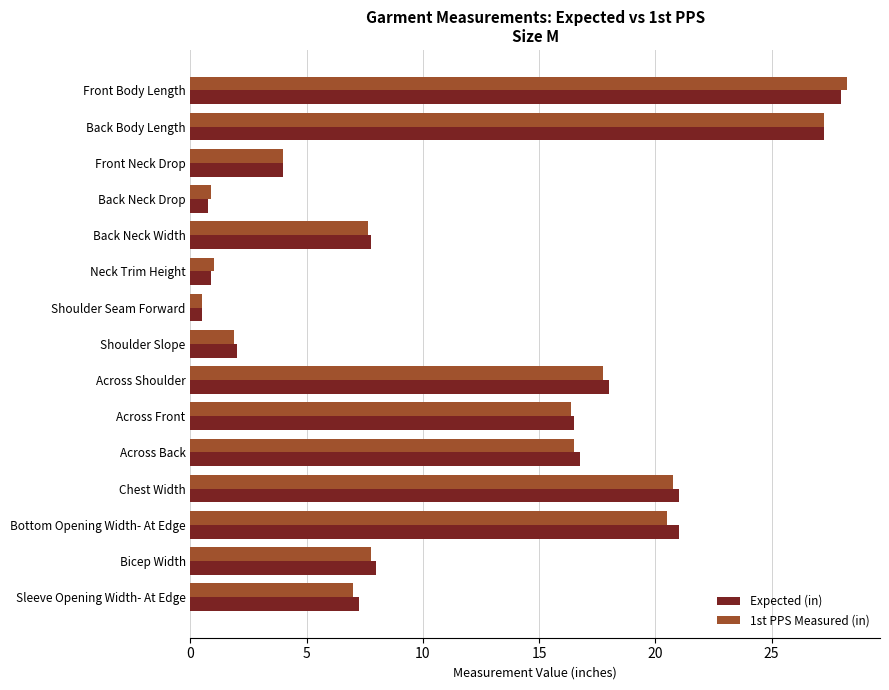

List the series in order of their peak value, highest first.

1st PPS Measured (in), Expected (in)